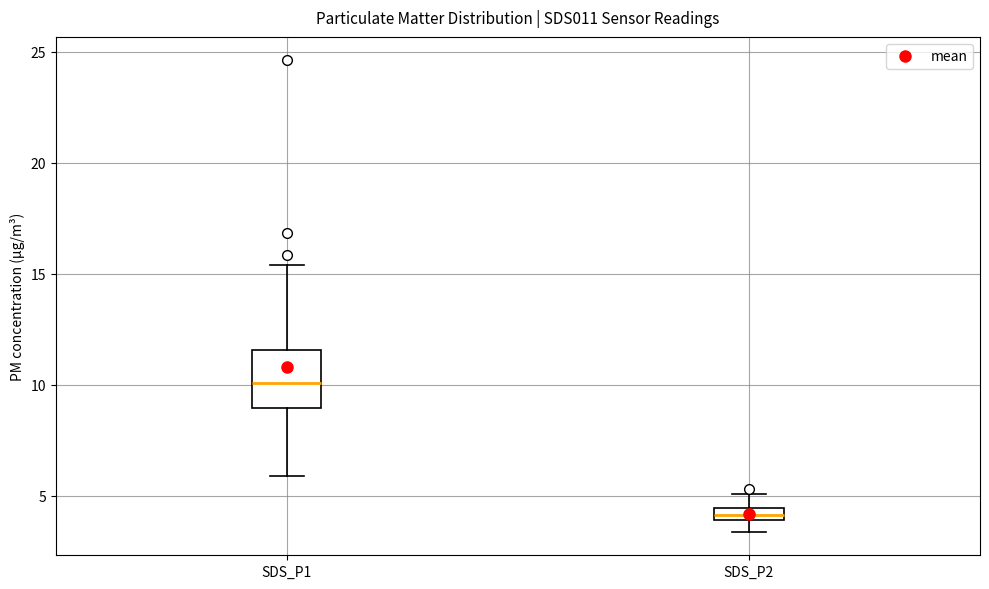

Where is the lower edge of the box for SDS_P1 on the y-axis? The values are not printed on the chart, so give them approximately, as read against the axis.

9.0